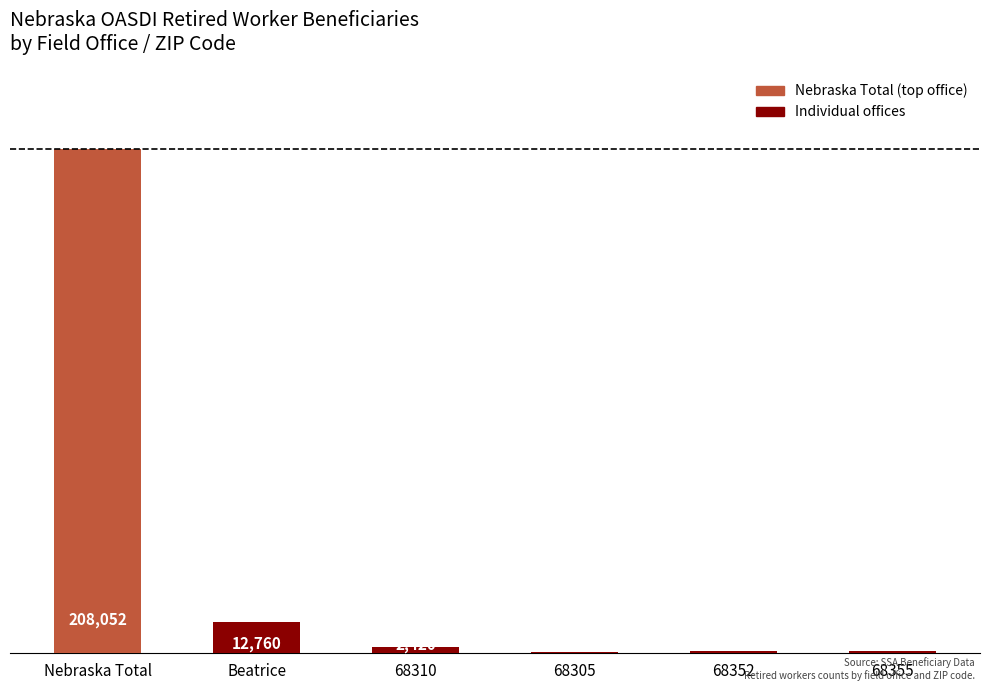

The chart shows a value of 680 at 68305. True or false?

True